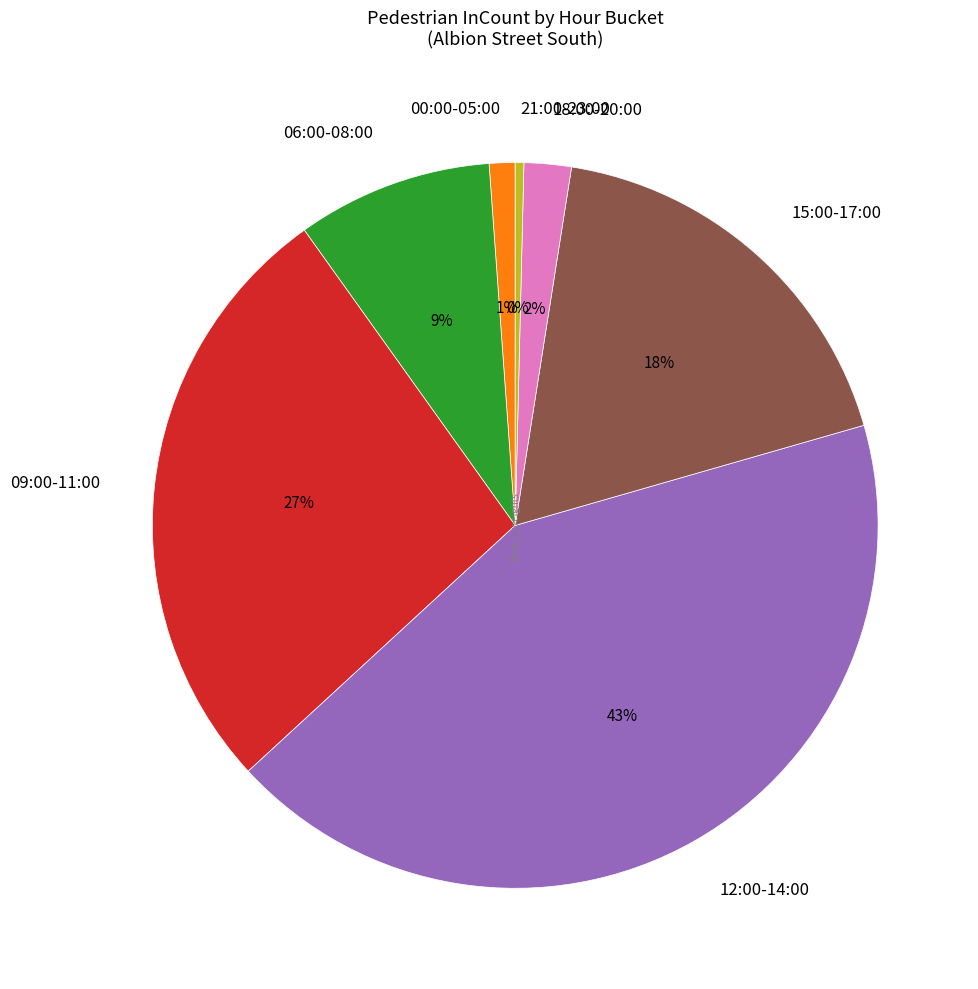

Which has a higher value, 06:00-08:00 or 15:00-17:00?

15:00-17:00